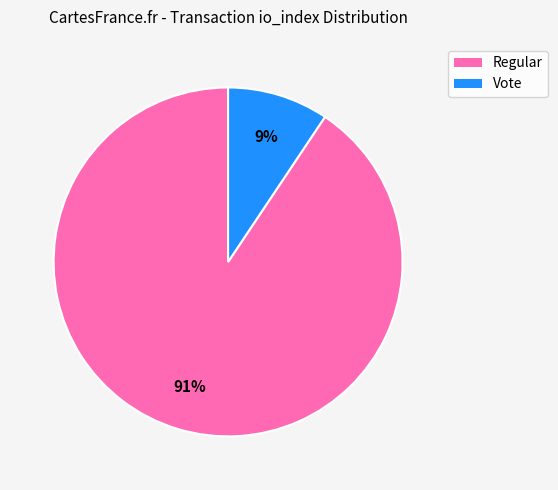

To the nearest percent, what is the average slice percentage?

50%